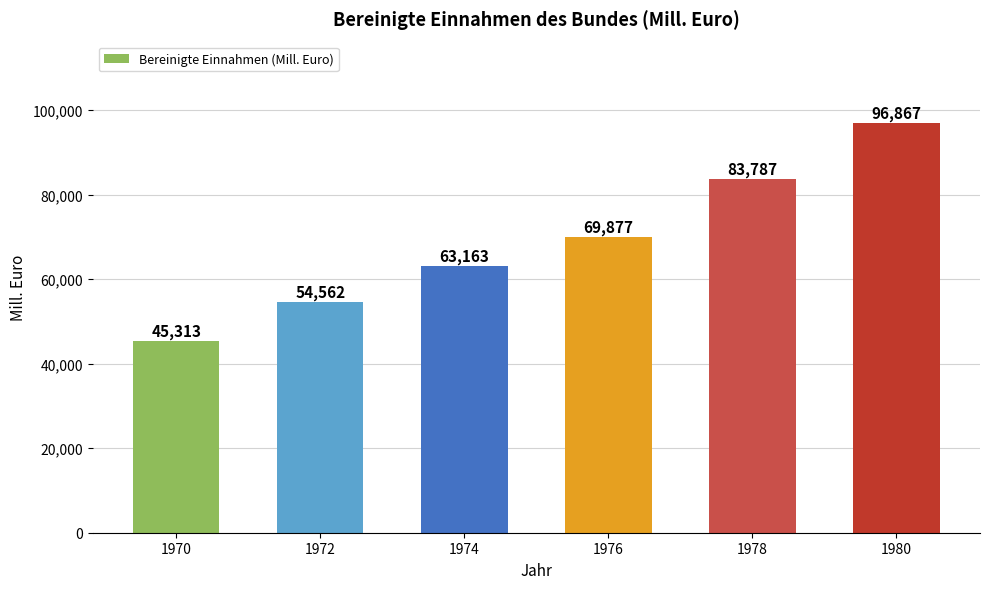

List the labels in order of value, largest first.

1980, 1978, 1976, 1974, 1972, 1970